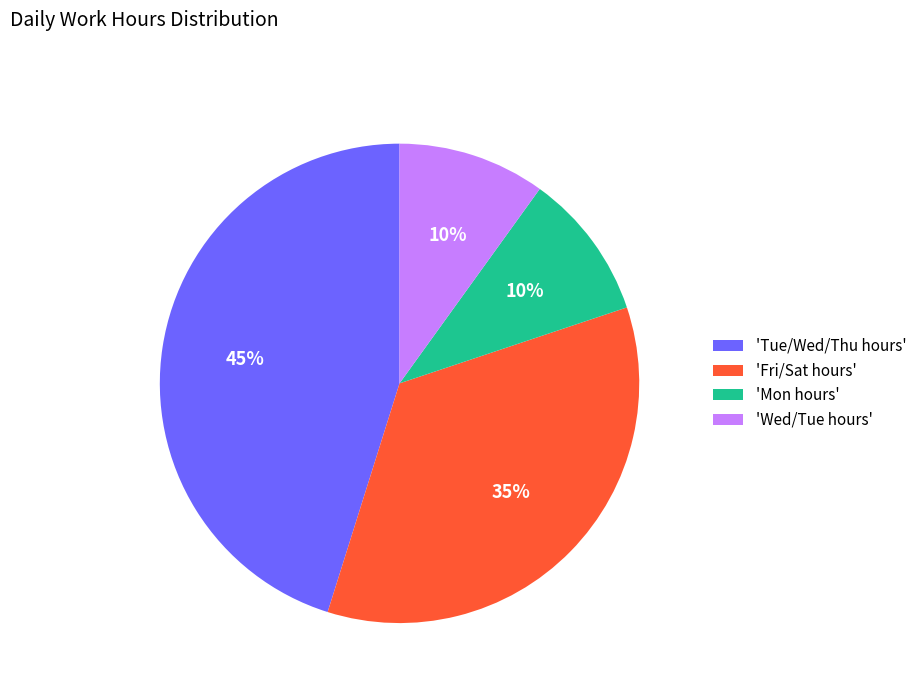

The 'Wed/Tue hours' slice represents 5% of the pie. True or false?

False